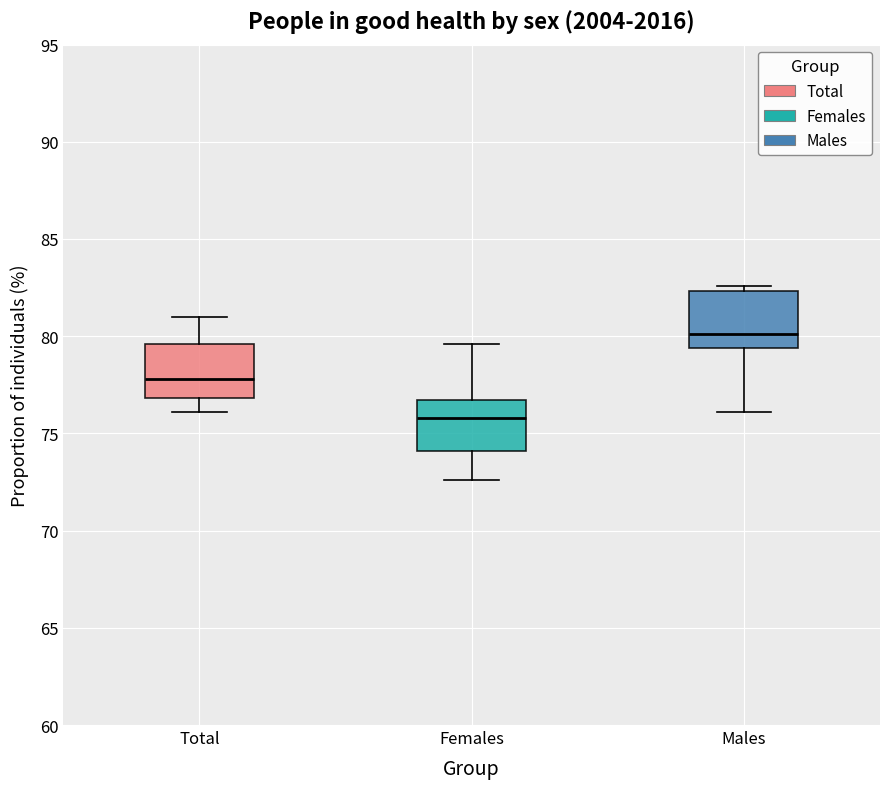

Which box has the highest median line?

Males